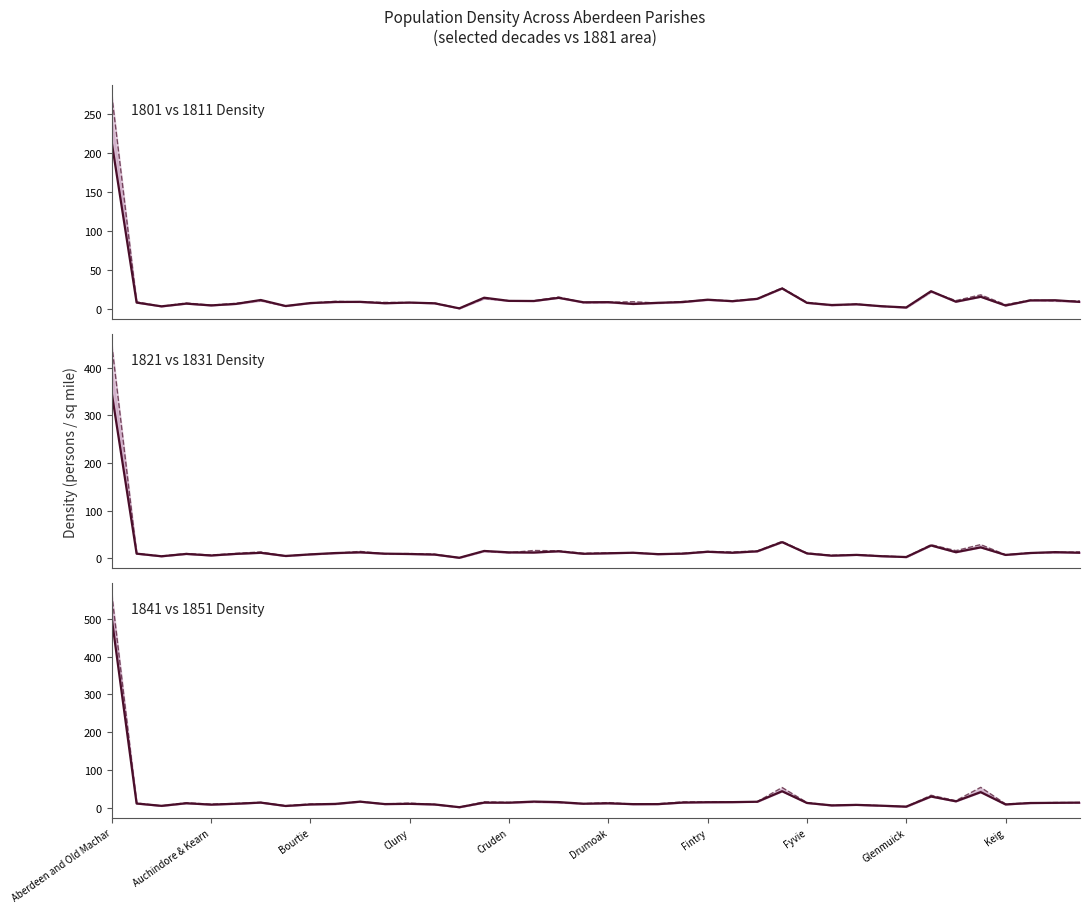

Reading left to right, list all the values displayed in this chart.

D1801ac81: 212.7	8.4	3.6	7.1	4.8	6.7	11.7	4.1	7.8	9.2	9.4	7.6	8.4	7.5	1.0	14.6	10.6	10.4	14.5	8.8	9.0	6.6	8.1	9.1	12.1	10.2	13.2	26.5	8.1	5.3	6.3	3.8	2.2	22.9	9.5	15.8	4.7	11.2	11.4	9.3
D1811ac81: 273.4	9.3	3.6	7.9	5.1	7.5	10.9	4.0	7.8	10.0	9.2	8.6	8.4	8.0	1.1	13.7	10.8	10.8	15.6	8.4	8.7	9.5	7.8	9.9	11.8	10.8	13.3	27.1	8.8	4.9	6.5	3.7	2.0	22.2	11.0	18.3	5.7	11.6	10.6	10.5
D1821ac81: 346.3	9.6	4.2	9.1	5.8	9.1	11.4	4.8	8.1	10.9	12.4	9.6	8.9	7.8	1.0	15.3	12.4	12.0	14.6	9.3	10.5	11.6	8.6	9.7	13.6	11.5	14.6	33.8	10.1	5.4	7.1	4.3	2.5	26.8	12.7	22.8	7.0	11.0	12.9	11.5
D1831ac81: 448.5	10.0	4.6	9.8	6.7	10.1	13.3	4.7	8.3	10.6	14.3	9.4	9.8	8.5	1.0	14.9	11.6	16.3	15.5	10.5	11.1	11.8	8.6	10.4	14.3	13.2	15.3	35.3	11.0	6.2	7.4	4.9	2.6	28.4	16.0	28.7	7.3	11.5	12.1	13.4
D1841ac81: 500.7	10.6	4.5	11.4	7.8	10.0	13.1	4.1	8.2	9.6	15.6	9.2	9.8	8.2	0.9	13.0	12.9	15.8	14.4	10.1	11.2	9.0	9.0	13.2	14.1	14.3	15.4	43.2	12.2	5.7	7.0	4.9	2.4	29.2	16.5	40.8	8.2	12.0	12.5	13.1
D1851ac81: 566.0	12.0	4.4	12.6	8.9	10.9	13.9	4.9	9.3	9.2	16.1	9.5	11.8	8.1	1.0	15.2	13.6	14.9	13.5	10.2	13.1	9.0	10.1	14.9	14.8	15.1	15.5	53.1	13.3	5.5	7.7	4.9	2.3	32.6	18.1	53.6	9.6	12.1	13.3	13.1